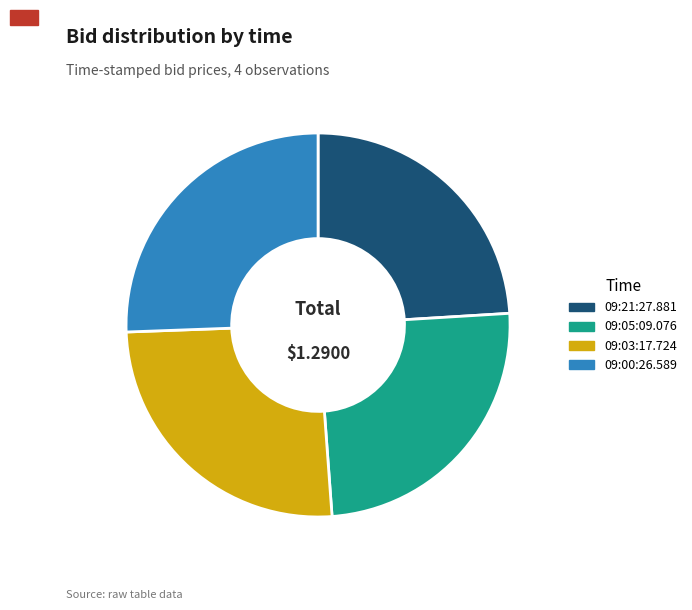

True or false: 09:21:27.881 accounts for 24% of the total.

True